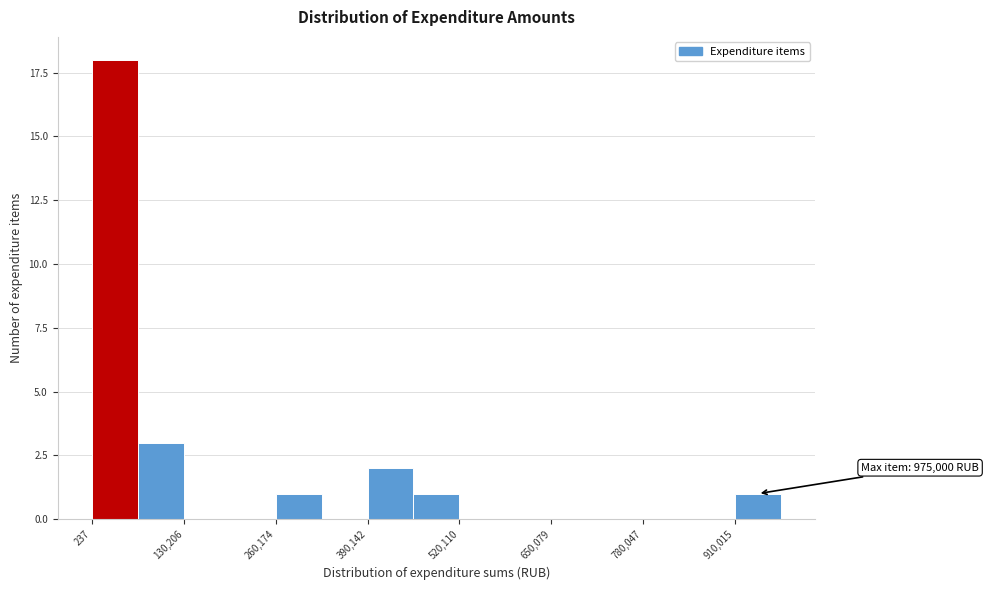

Around what value on the x-axis is the tallest bar? Give the approximate position of its centre, as read against the axis.

40000